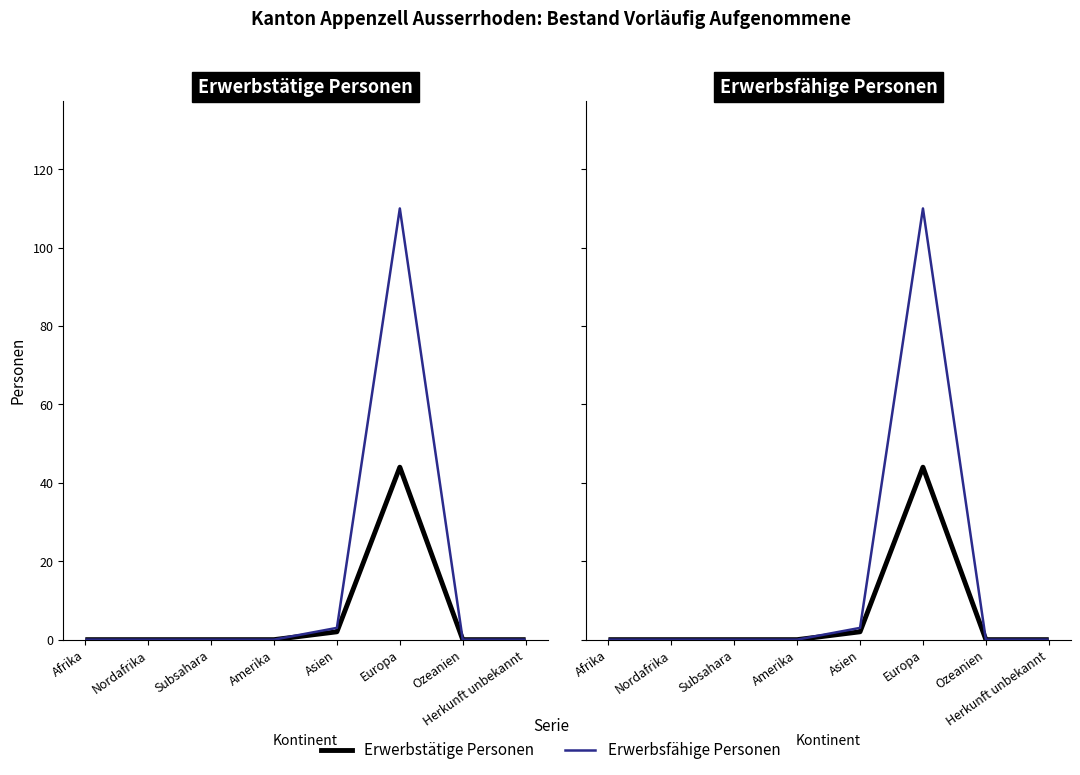

True or false: Erwerbsfähige and Erwerbstätige cross at least once.

False